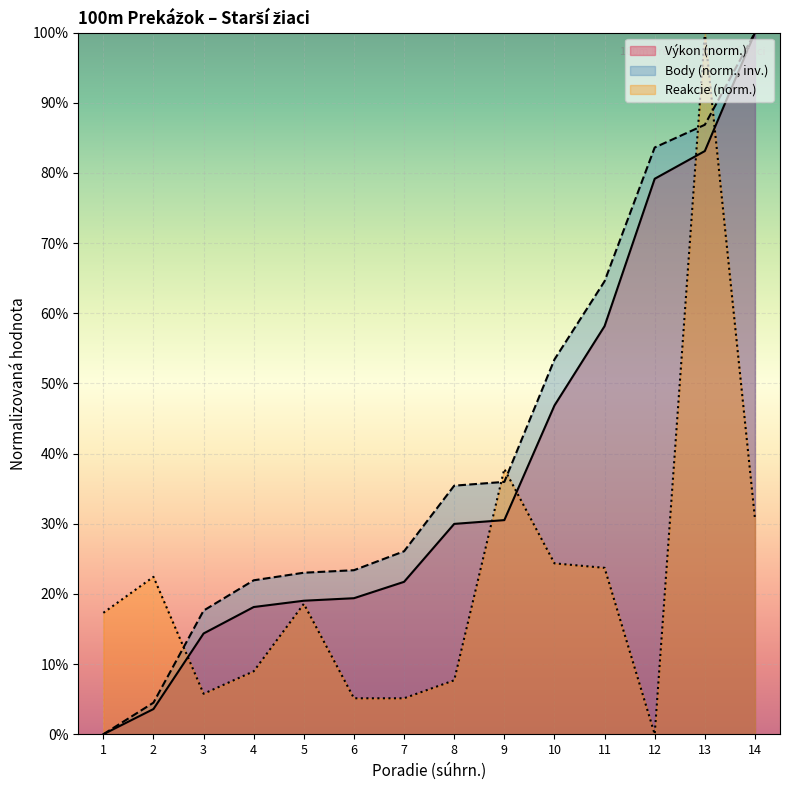

Is it true that Body equals 0.2 at 3?

True